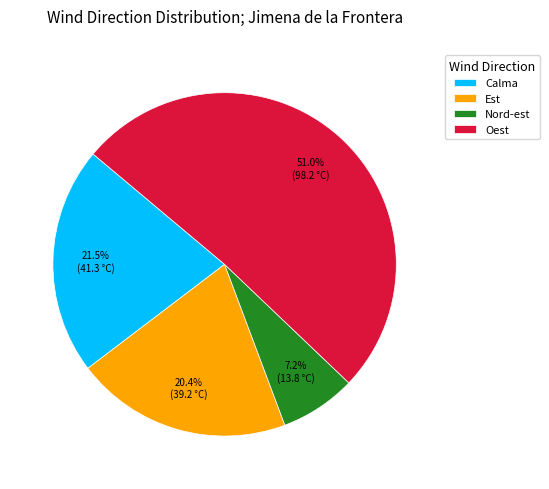

Between Est and Calma, which is larger?

Calma